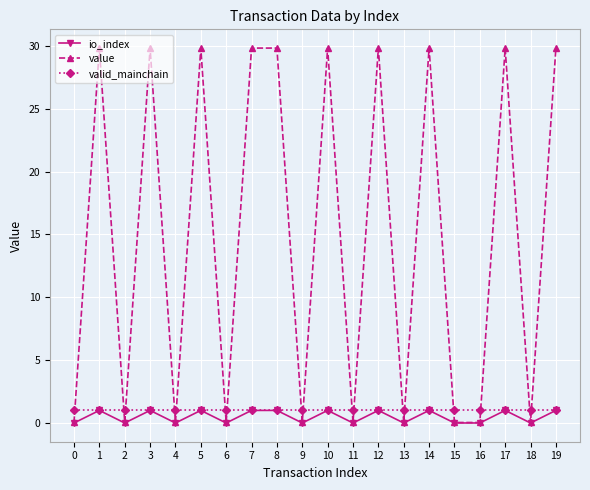

The valid_mainchain series shows 1.0 at 11. True or false?

True